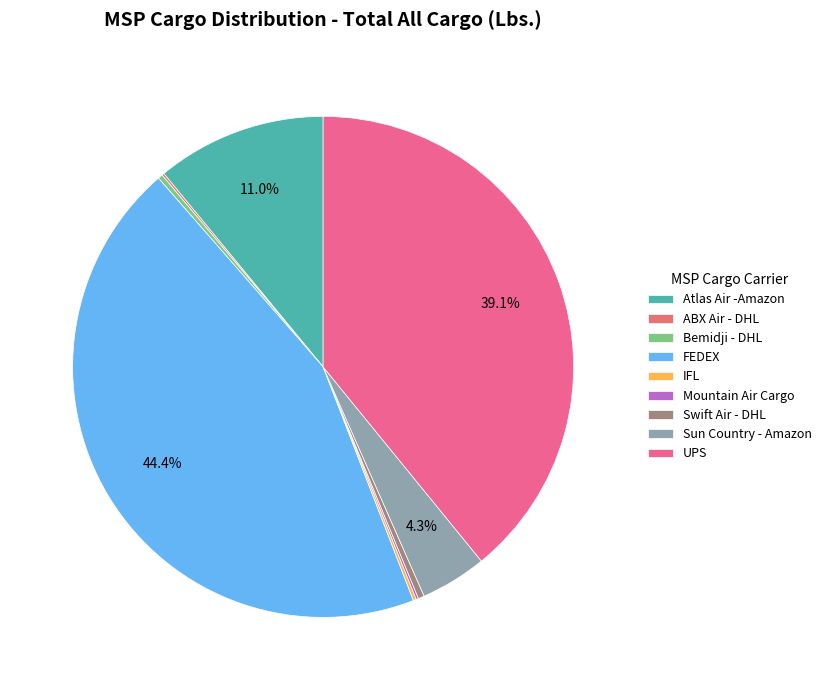

Does any single category account for the majority?

No